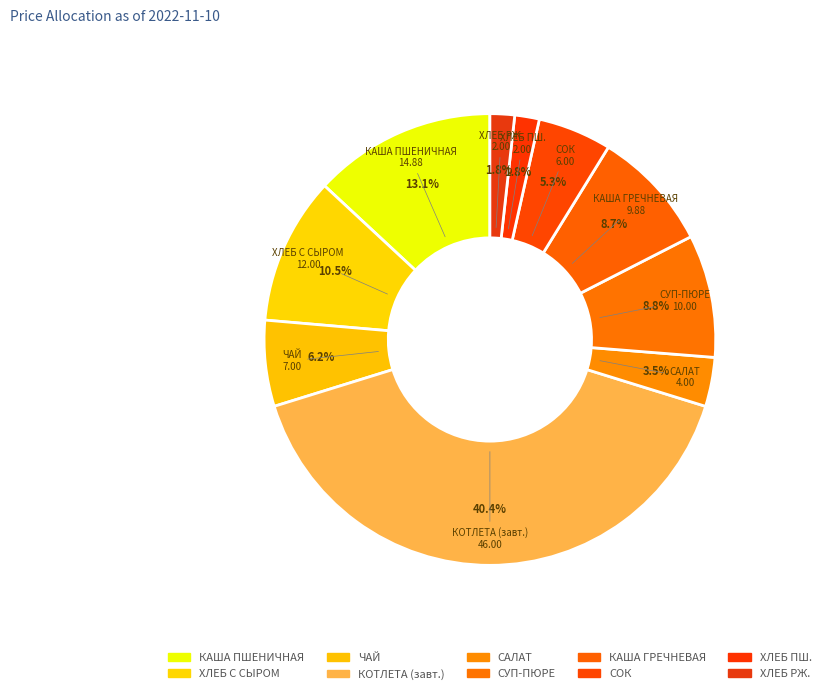

What is the ratio of the value at САЛАТ to the value at СОК?

0.7